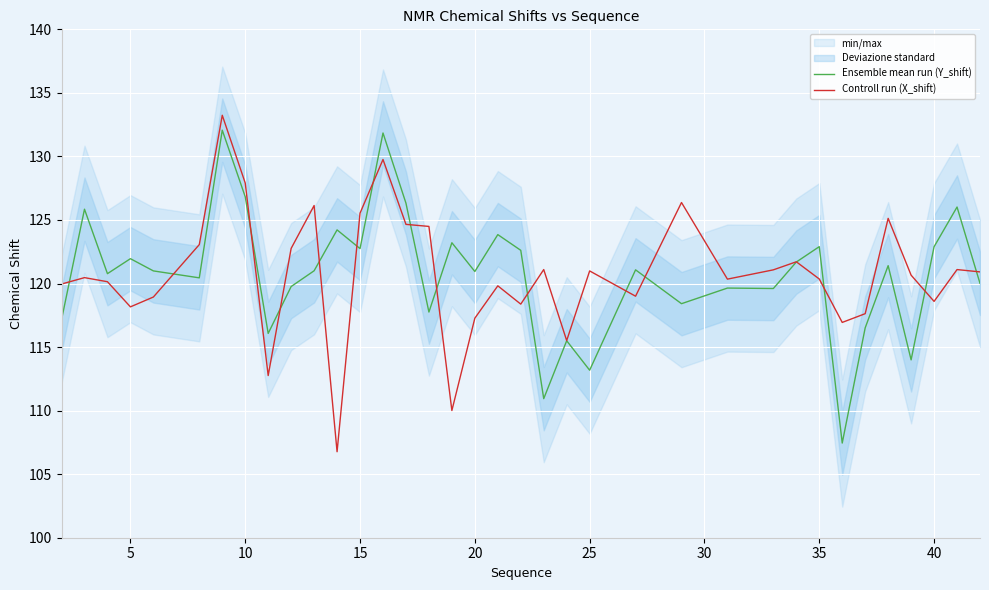

What is the minimum value for Ensemble mean run (Y_shift)?

107.4